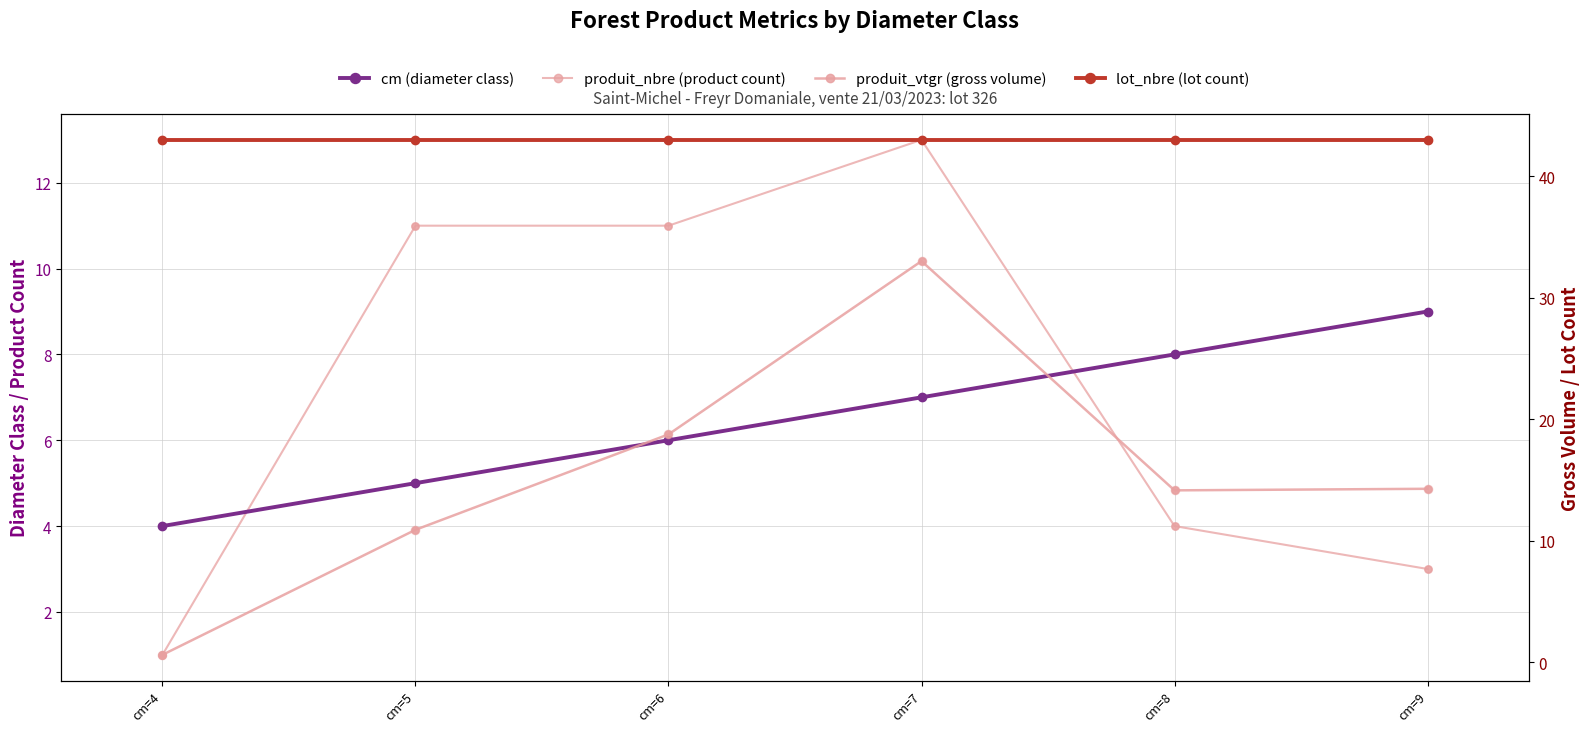

What are all the series names shown in the legend?

cm (diameter class), produit_nbre (product count), produit_vtgr (gross volume), lot_nbre (lot count)